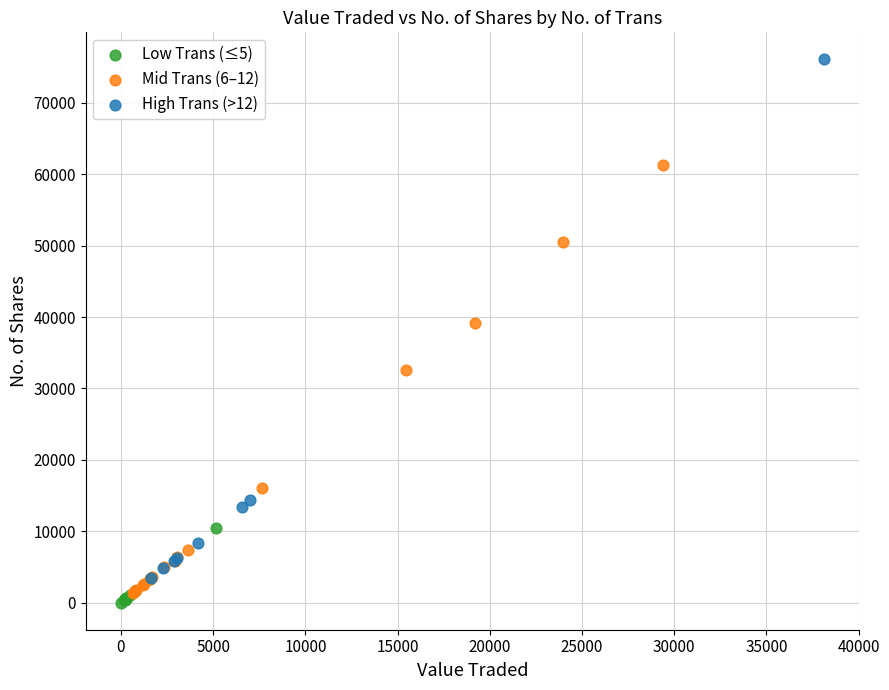

Which series reaches the maximum Y coordinate?

High Trans (>12)